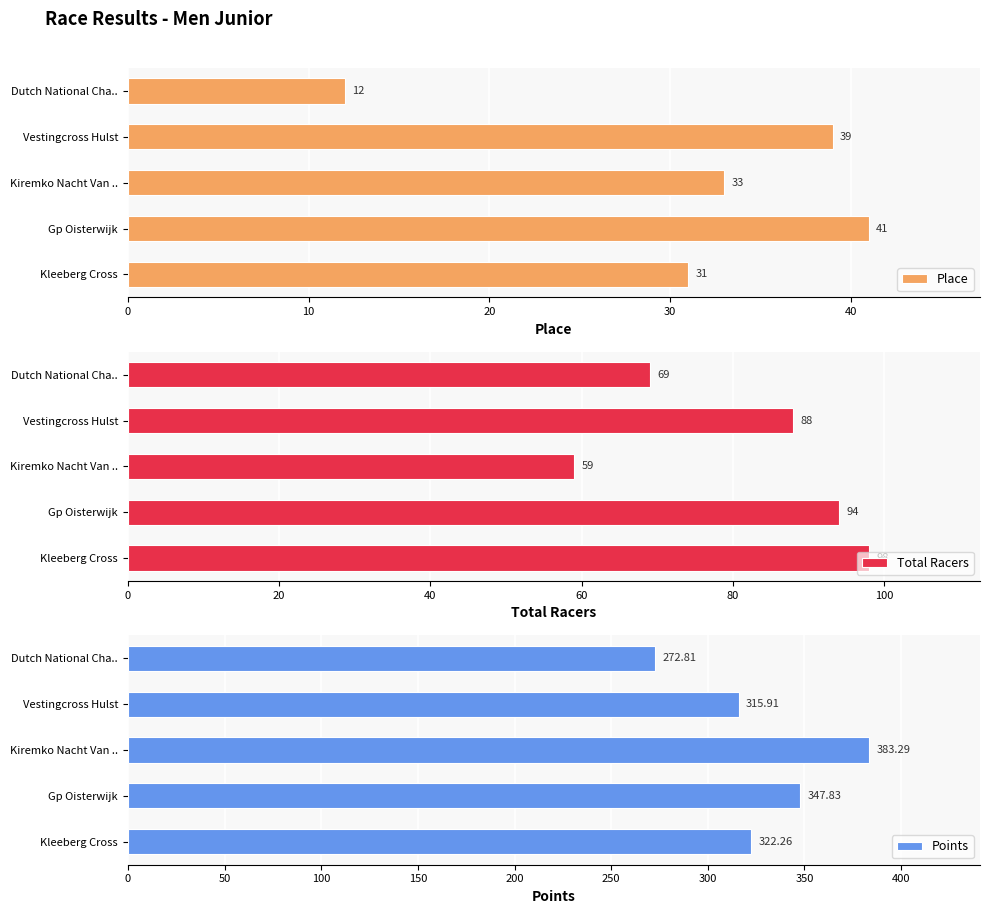

Count the Total Racers values in the range 69 to 94.

3